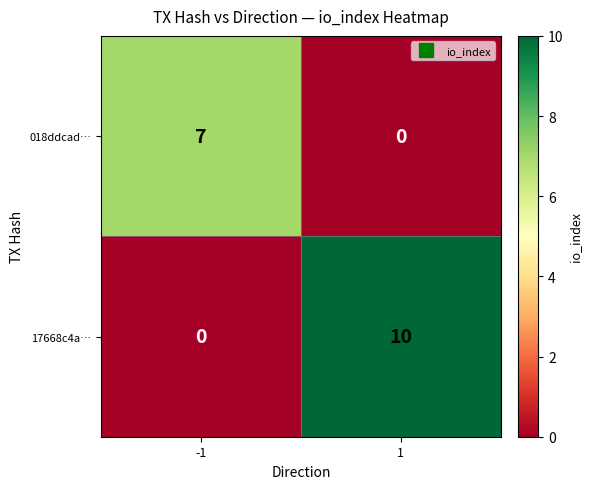

At 1, list the series in order from largest to smallest.

17668c4a…, 018ddcad…